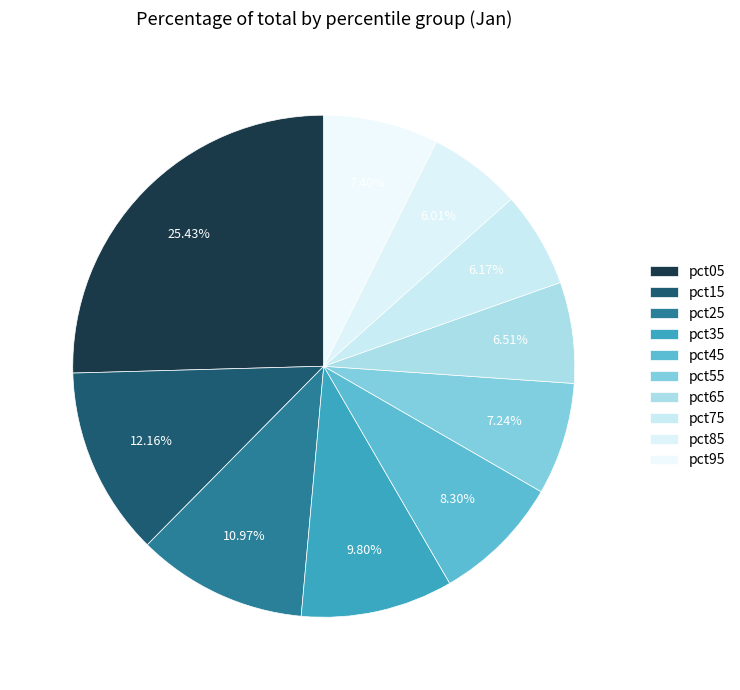

How many slices are in this pie chart?

10